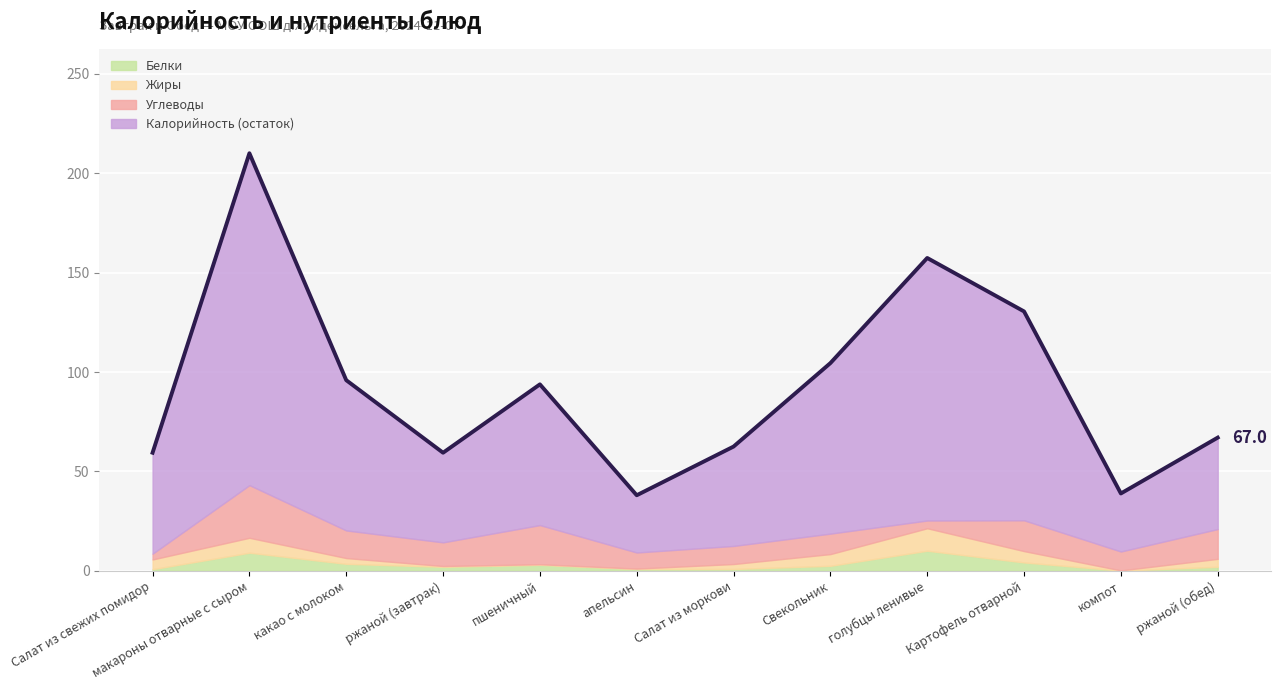

List the labels in order of value, smallest first.

апельсин, компот, Салат из свежих помидор, ржаной (завтрак), Салат из моркови, ржаной (обед), пшеничный, какао с молоком, Свекольник, Картофель отварной, голубцы ленивые, макароны отварные с сыром